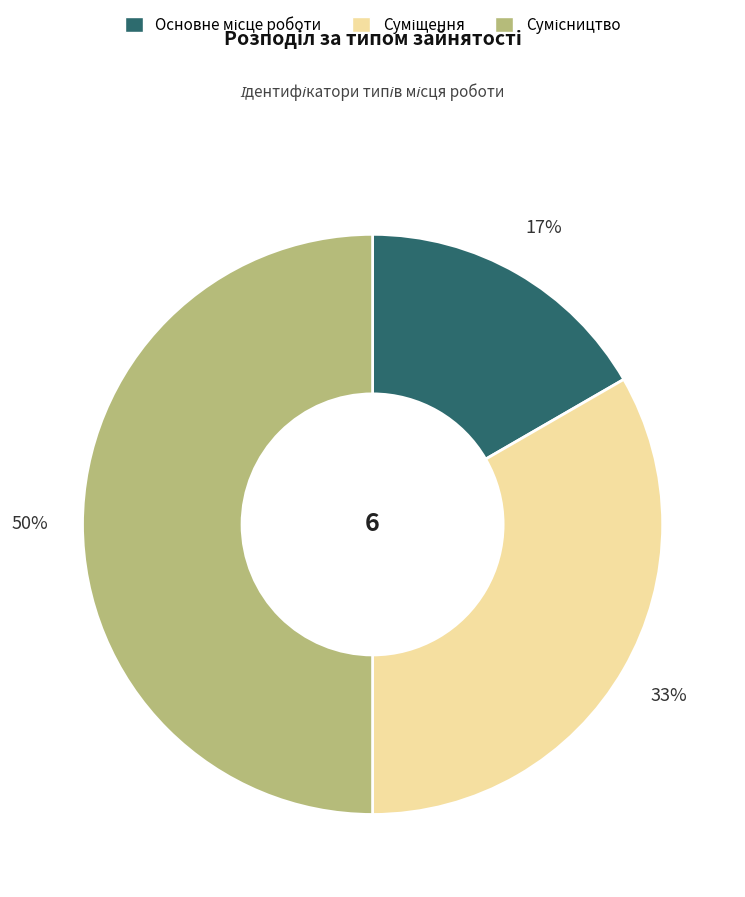

To the nearest percent, what is the difference between the largest and smallest slice percentages?

33%